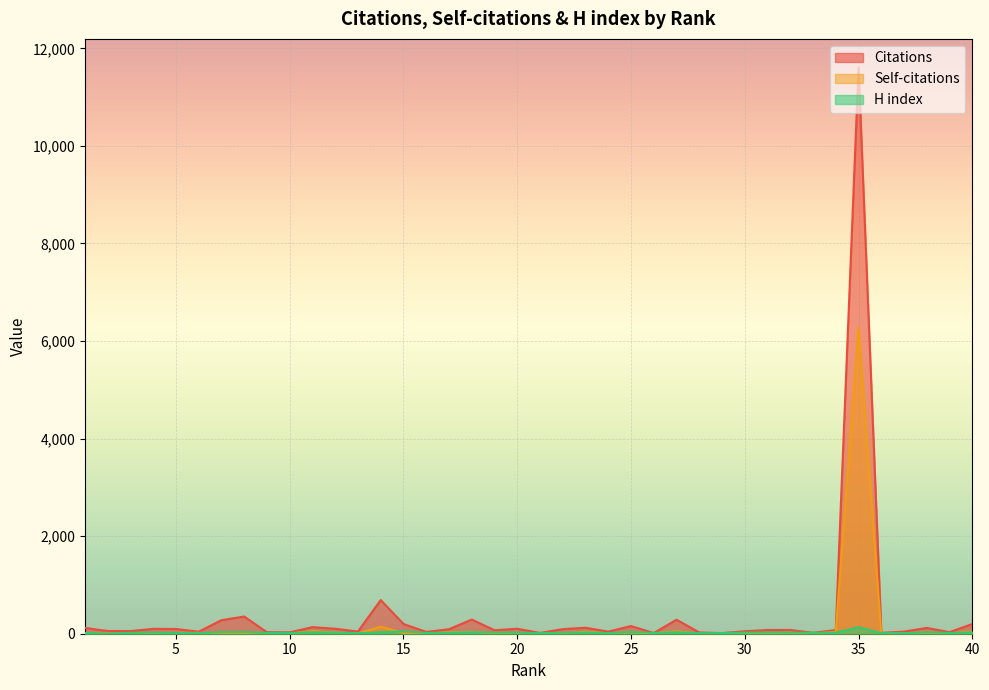

Reading left to right, extract all data points from this chart.

Citations: 119	56	54	100	97	41	278	353	30	28	135	102	44	690	200	37	92	291	72	102	16	94	123	43	157	14	287	26	13	51	76	77	19	75	11614	18	43	119	32	199
Self-citations: 16	0	2	1	18	18	13	15	8	1	53	24	5	144	17	1	32	39	9	16	5	9	40	10	28	7	52	1	5	5	11	20	0	40	6290	2	12	22	6	47
H index: 17	1	18	22	14	10	33	35	16	14	30	24	9	31	48	17	20	31	23	23	10	21	24	13	35	17	31	10	13	23	24	23	20	22	132	11	10	29	16	27